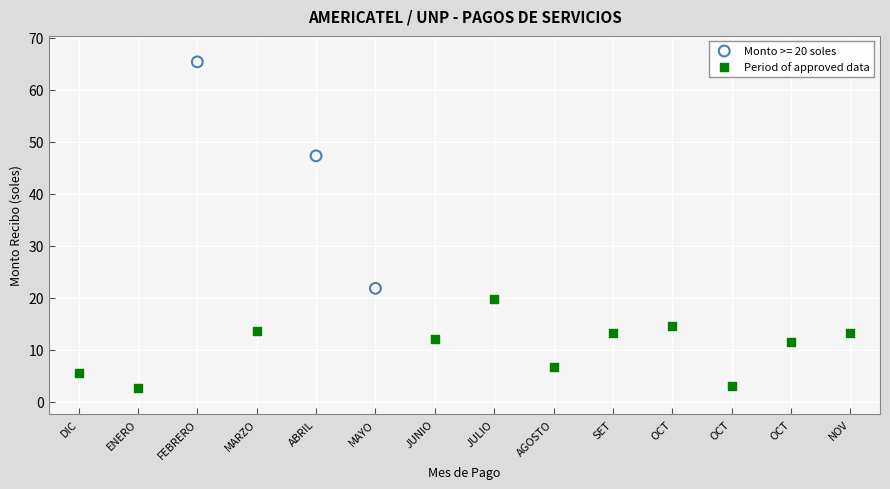

Which series contains the lowest Y value?

Period of approved data